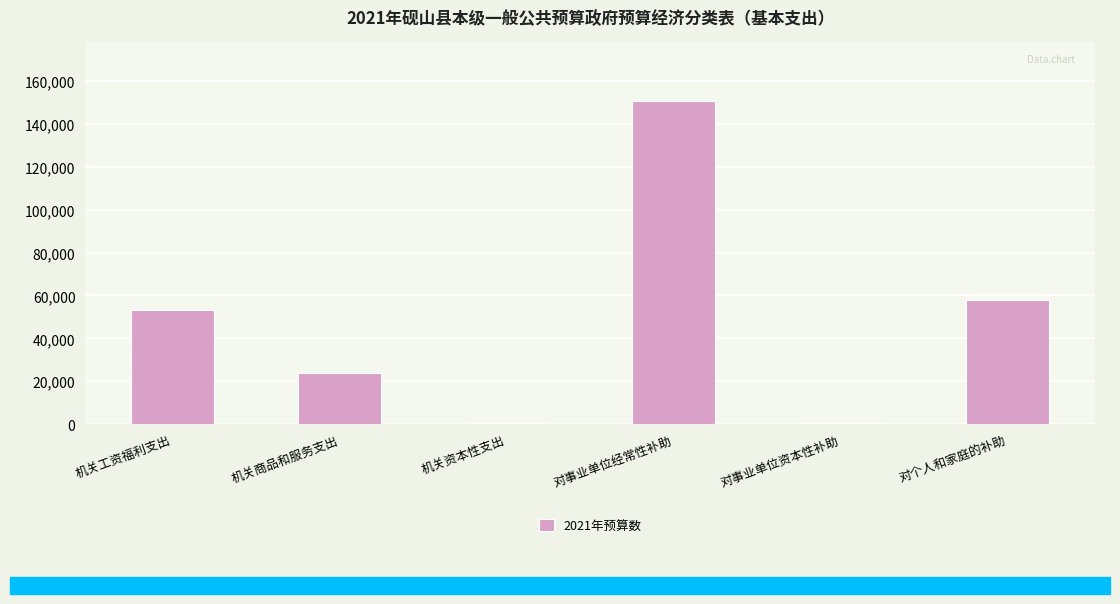

Which category has the highest value across all series?

对事业单位经常性补助